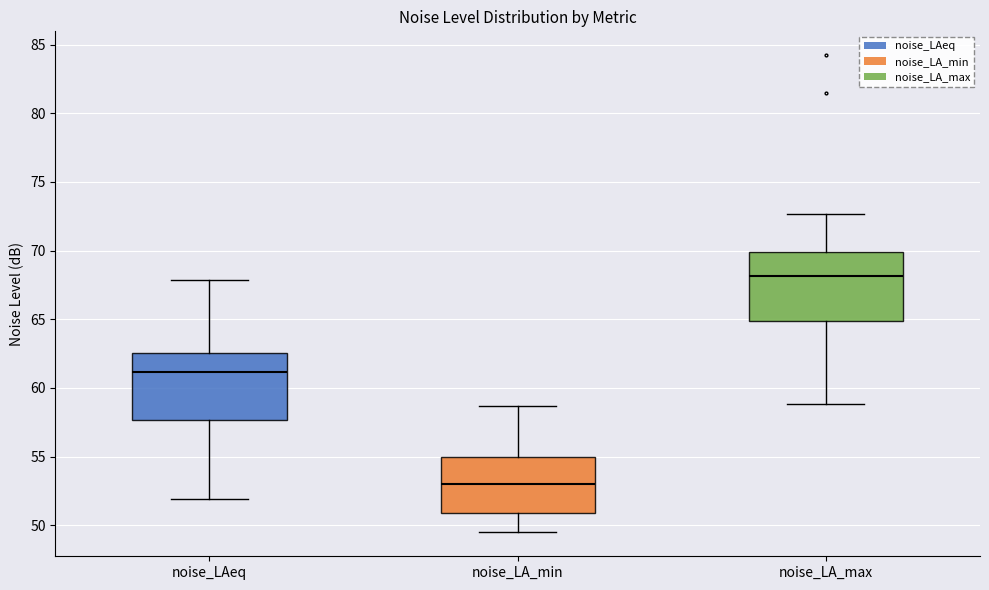

Which box has the lowest median line?

noise_LA_min